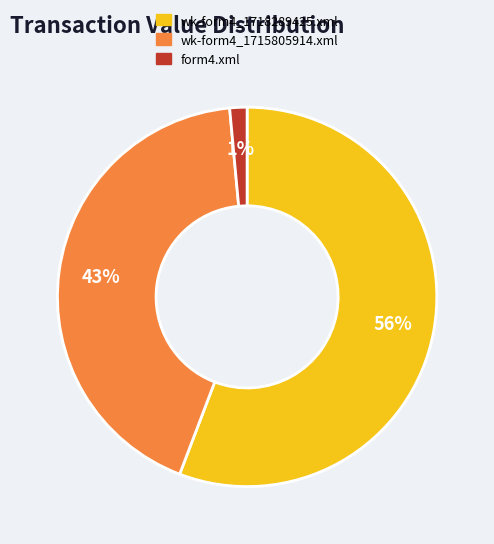

Count the number of slices in the pie.

3